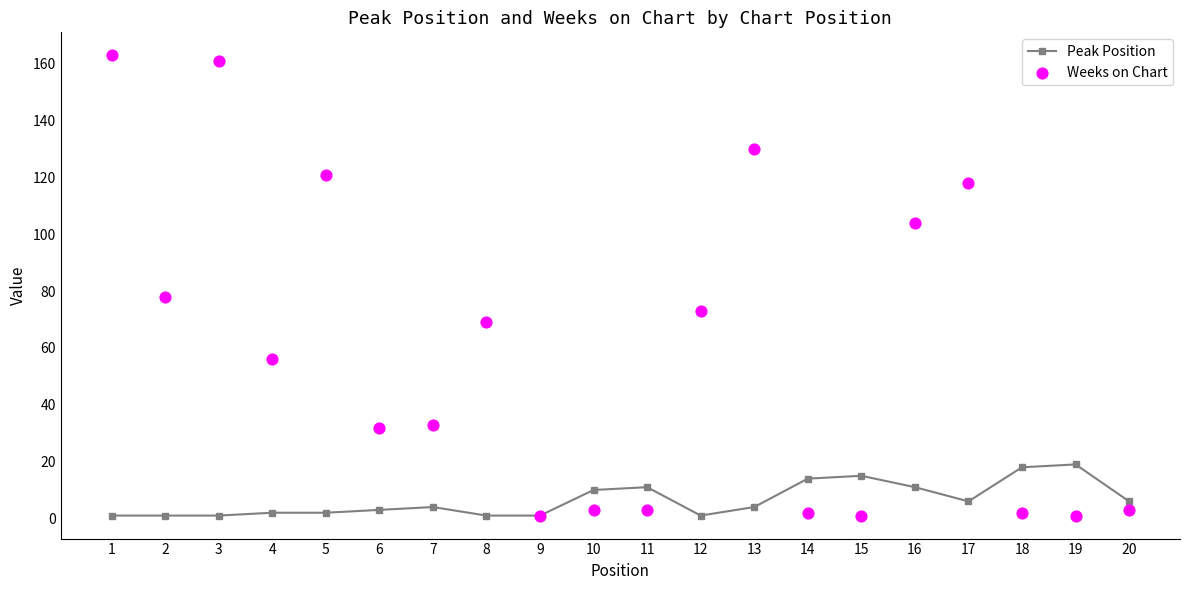

Which series contains the lowest Y value?

Peak Position